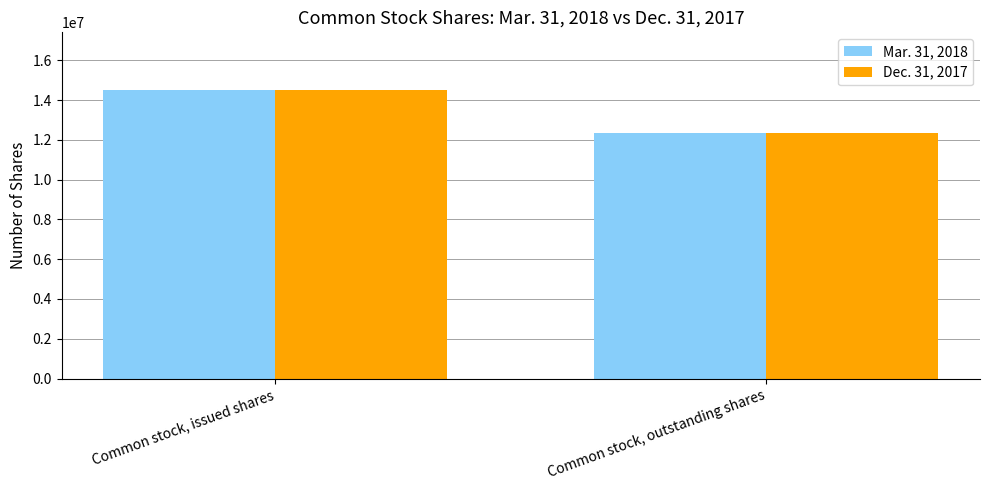

What is the difference between the maximum and minimum values in the Dec. 31, 2017 series?

2146667